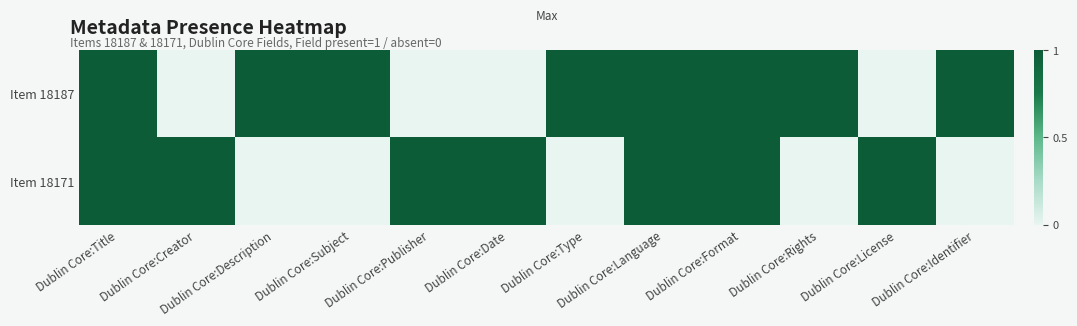

Reading left to right, extract all data points from this chart.

Item 18187: Dublin Core:Title=1	Dublin Core:Creator=0	Dublin Core:Description=1	Dublin Core:Subject=1	Dublin Core:Publisher=0	Dublin Core:Date=0	Dublin Core:Type=1	Dublin Core:Language=1	Dublin Core:Format=1	Dublin Core:Rights=1	Dublin Core:License=0	Dublin Core:Identifier=1
Item 18171: Dublin Core:Title=1	Dublin Core:Creator=1	Dublin Core:Description=0	Dublin Core:Subject=0	Dublin Core:Publisher=1	Dublin Core:Date=1	Dublin Core:Type=0	Dublin Core:Language=1	Dublin Core:Format=1	Dublin Core:Rights=0	Dublin Core:License=1	Dublin Core:Identifier=0